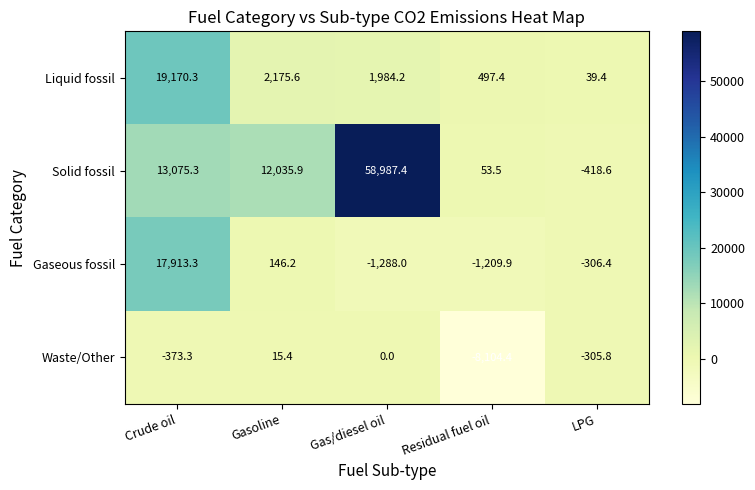

What is the maximum value shown in the chart?

58987.4